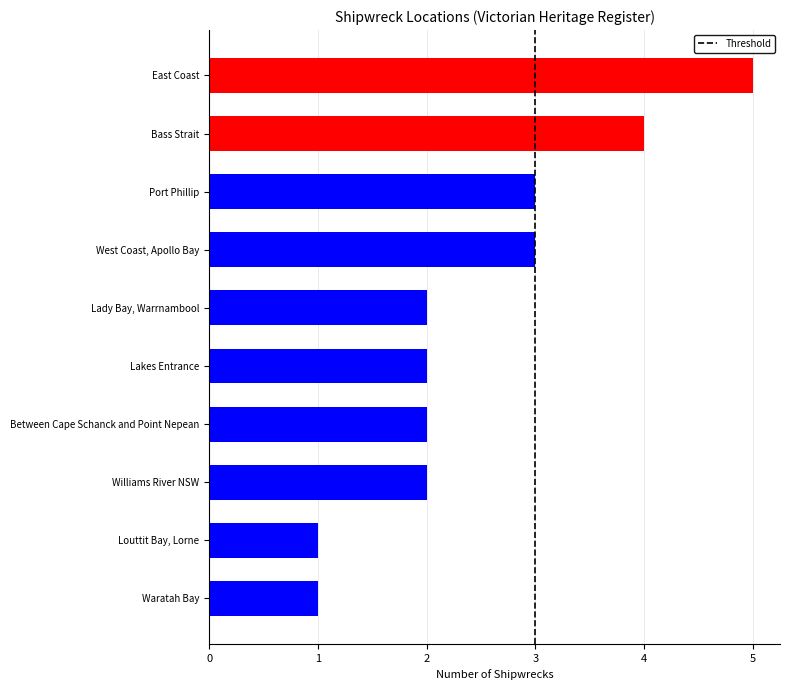

Approximately how many times larger is the value at Waratah Bay compared to Between Cape Schanck and Point Nepean?

0.5